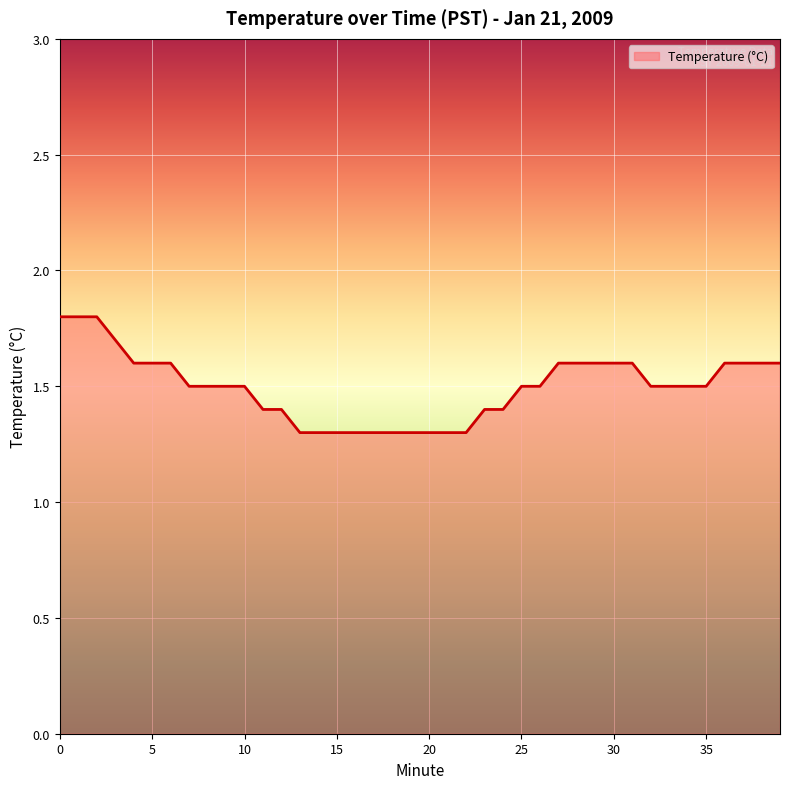

How many lines are shown in the chart?

1